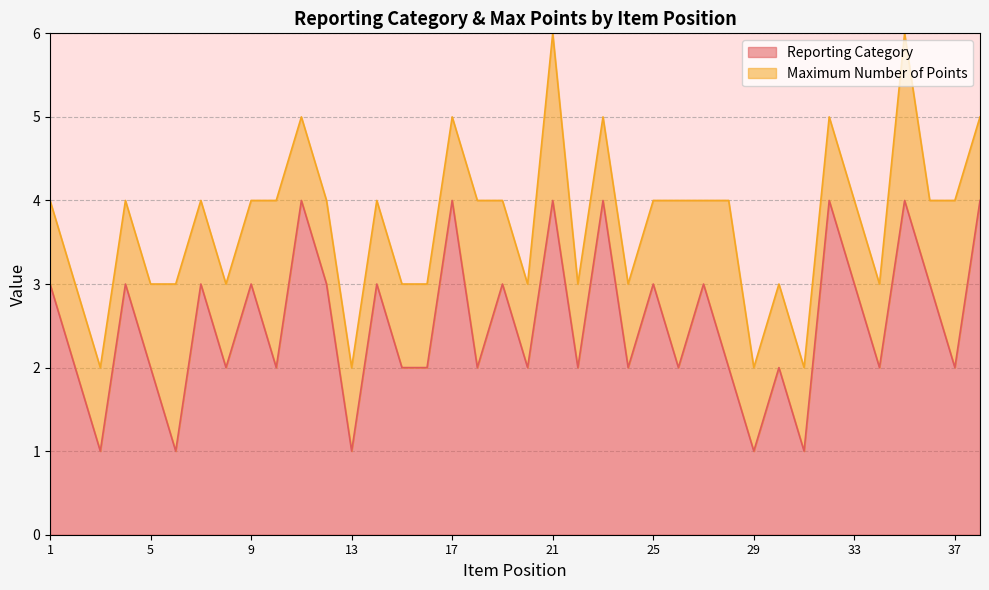

What is the maximum value for Reporting Category?

4